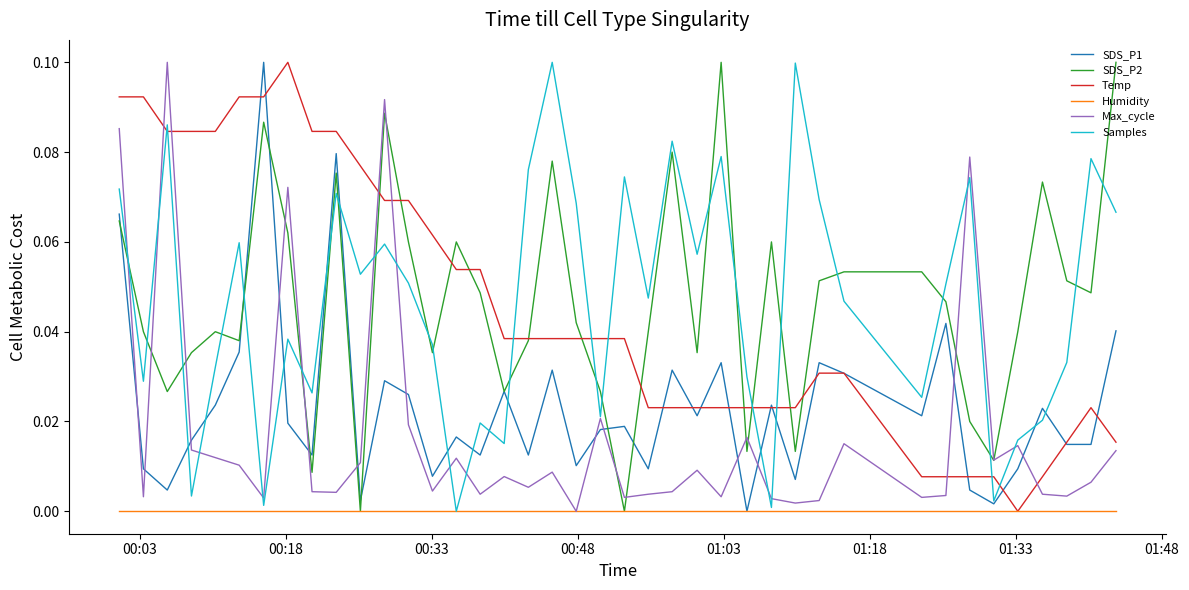

Does the chart display data point markers on the line(s)?

No